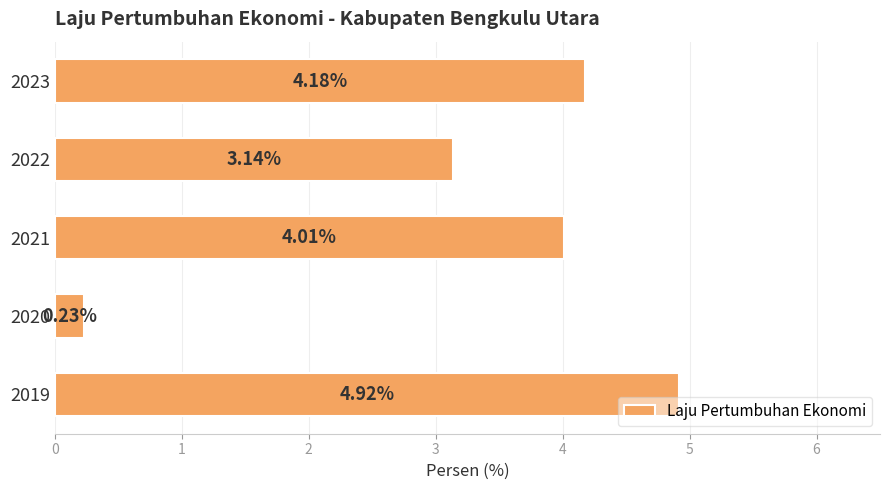

What is the average value?

3.3